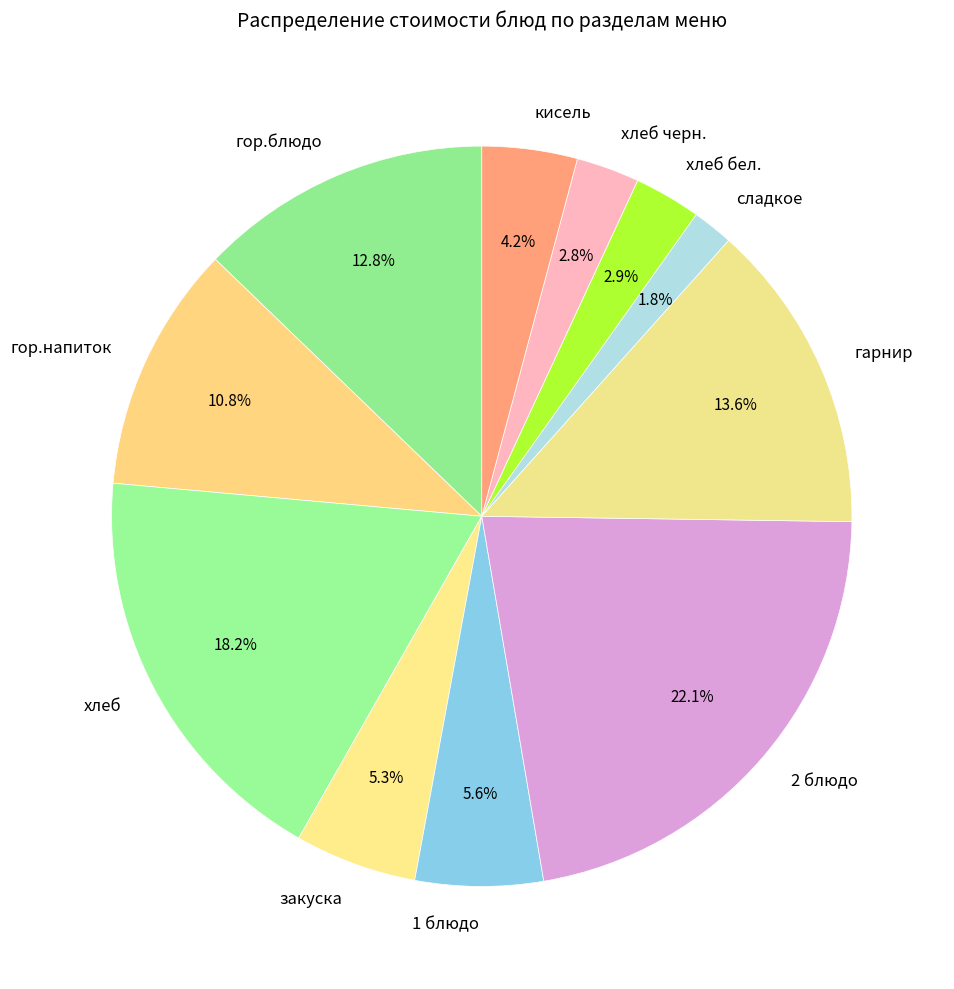

Does гор.блюдо account for over 50% of the chart?

No